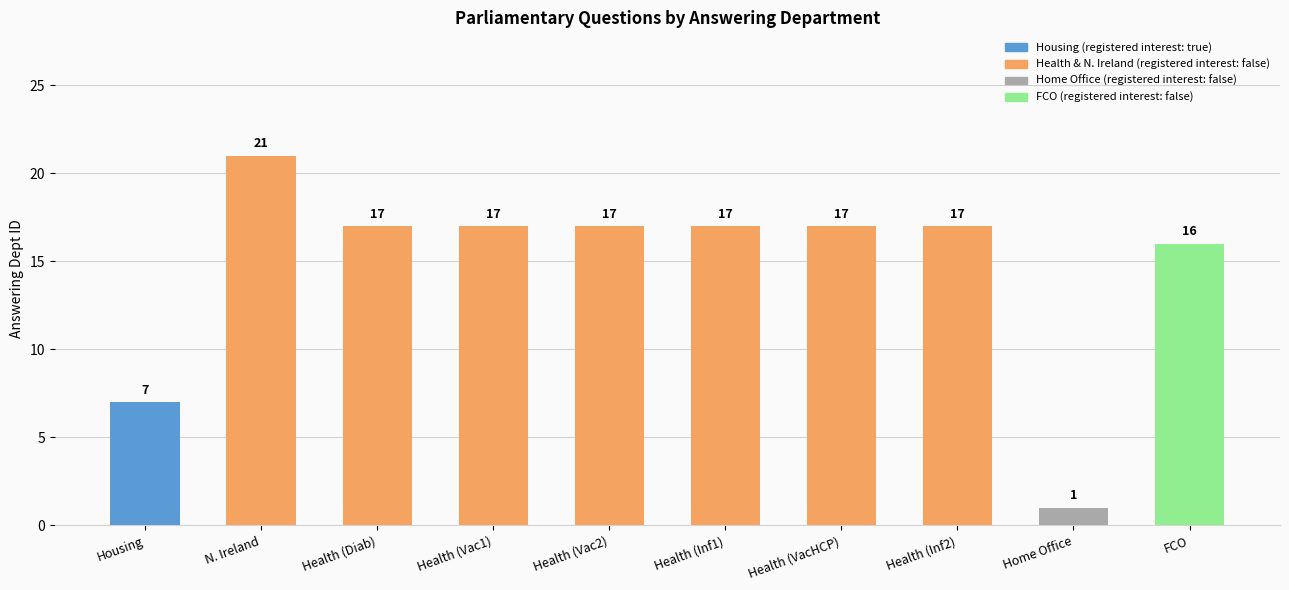

The value at Health (Diab) is 17. True or false?

True